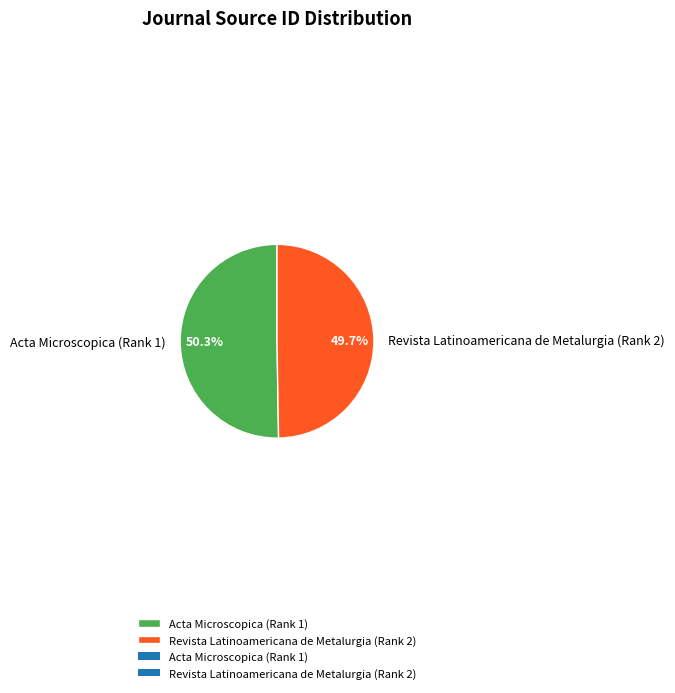

To the nearest percent, what portion does Revista Latinoamericana de Metalurgia (Rank 2) represent?

50%